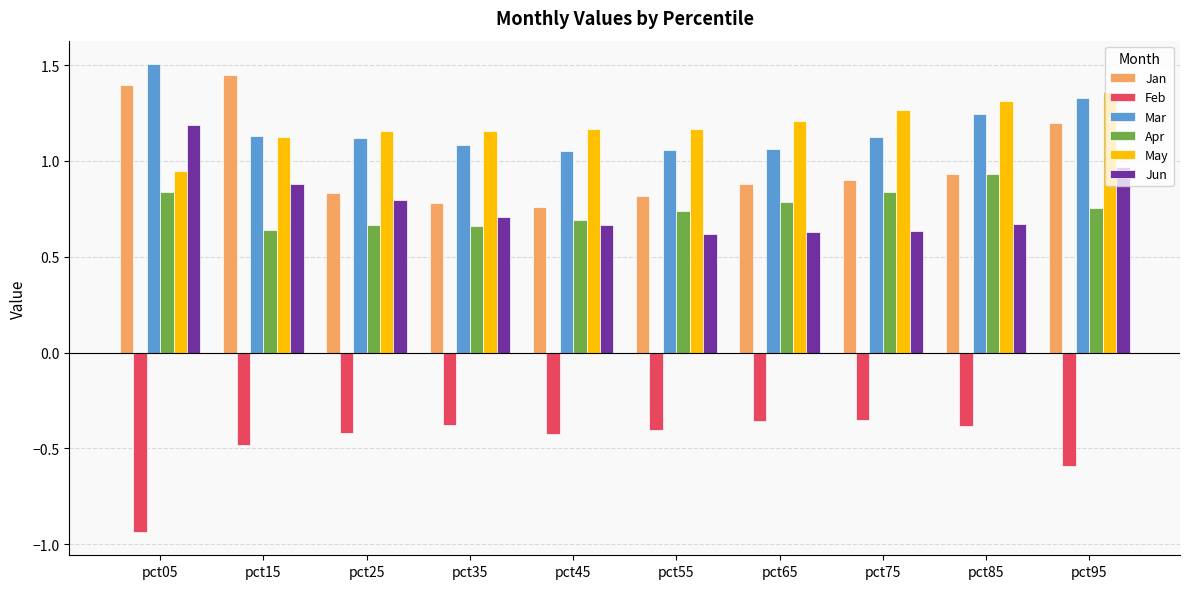

Between pct55 and pct85, which series saw the biggest shift?

Apr